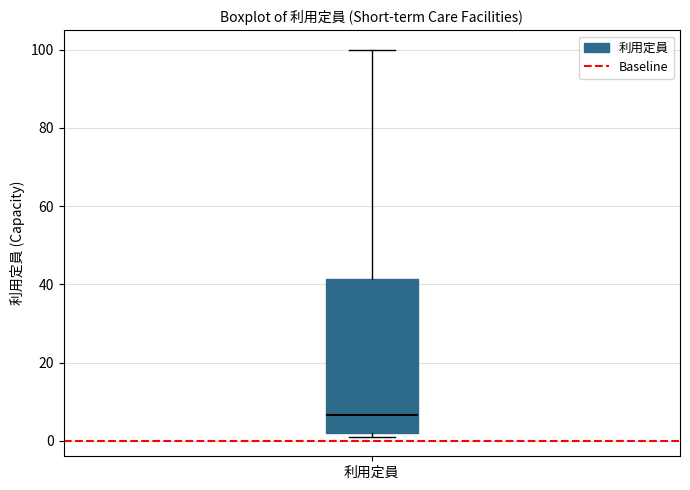

Read this box plot against the y-axis: the position of the median line, the range covered by the box, and the ends of both whiskers. The values are not printed on the chart, so give them approximately, as read against the axis.

median 6, box 2 to 42, whiskers 2 (just below the box's lower edge) to 100